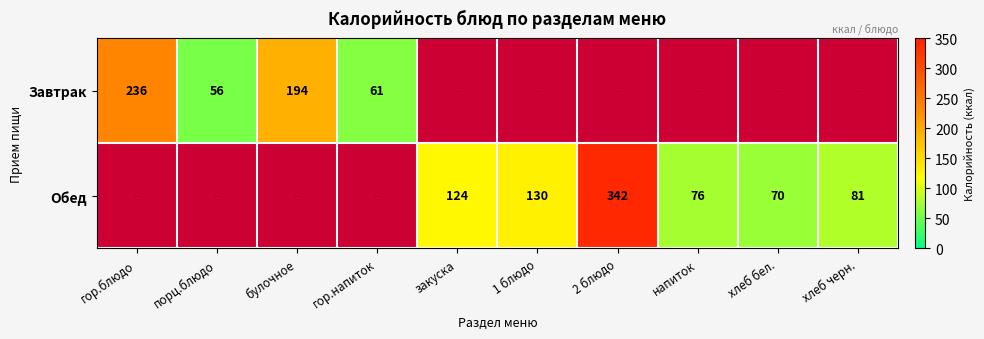

The Завтрак series shows 118.3 at гор.блюдо. True or false?

False